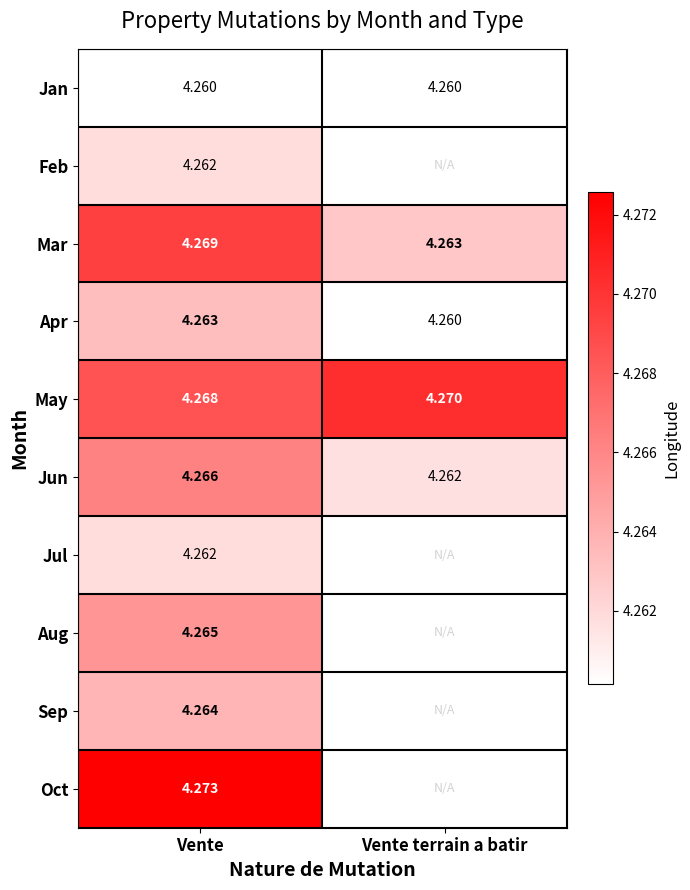

Is the value of Mar at Vente greater than the value of Apr at Vente?

Yes